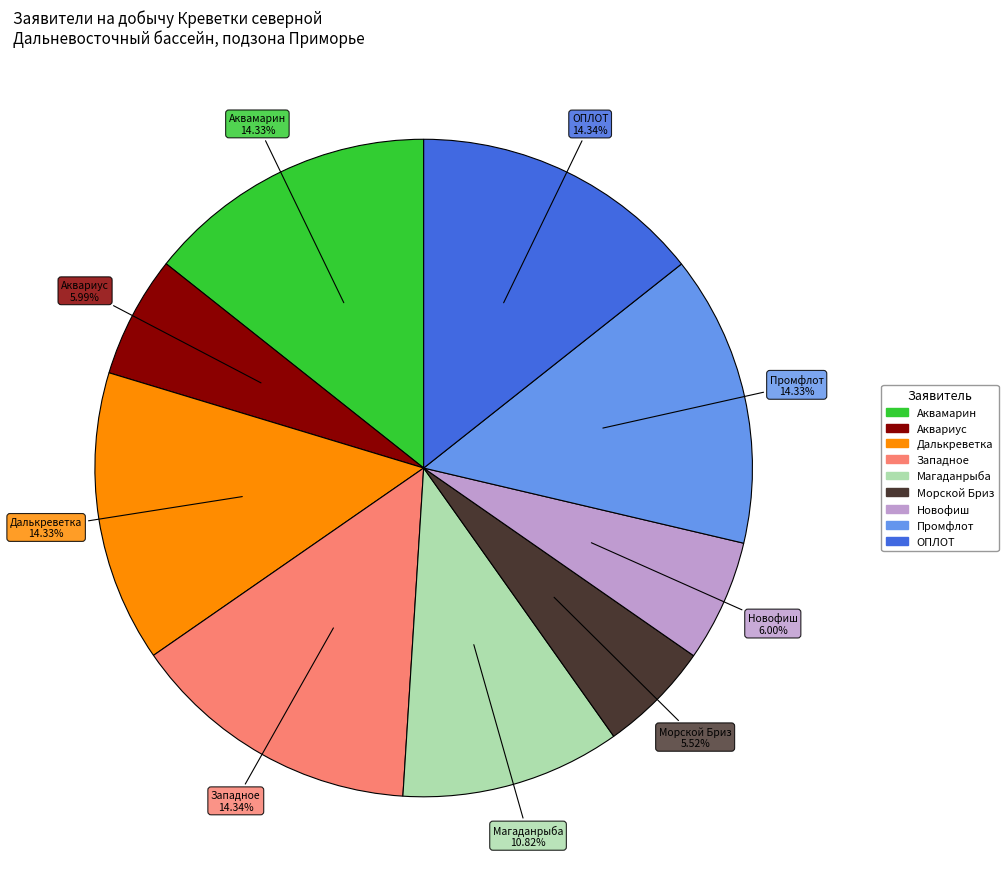

Is there a majority slice in this chart?

No